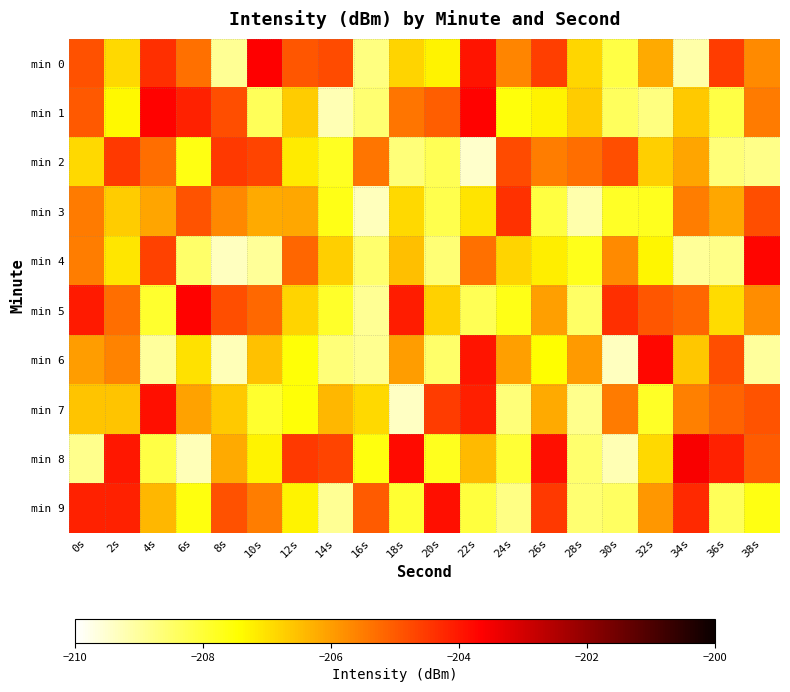

What is the difference between the highest and lowest values at 20s?

4.7